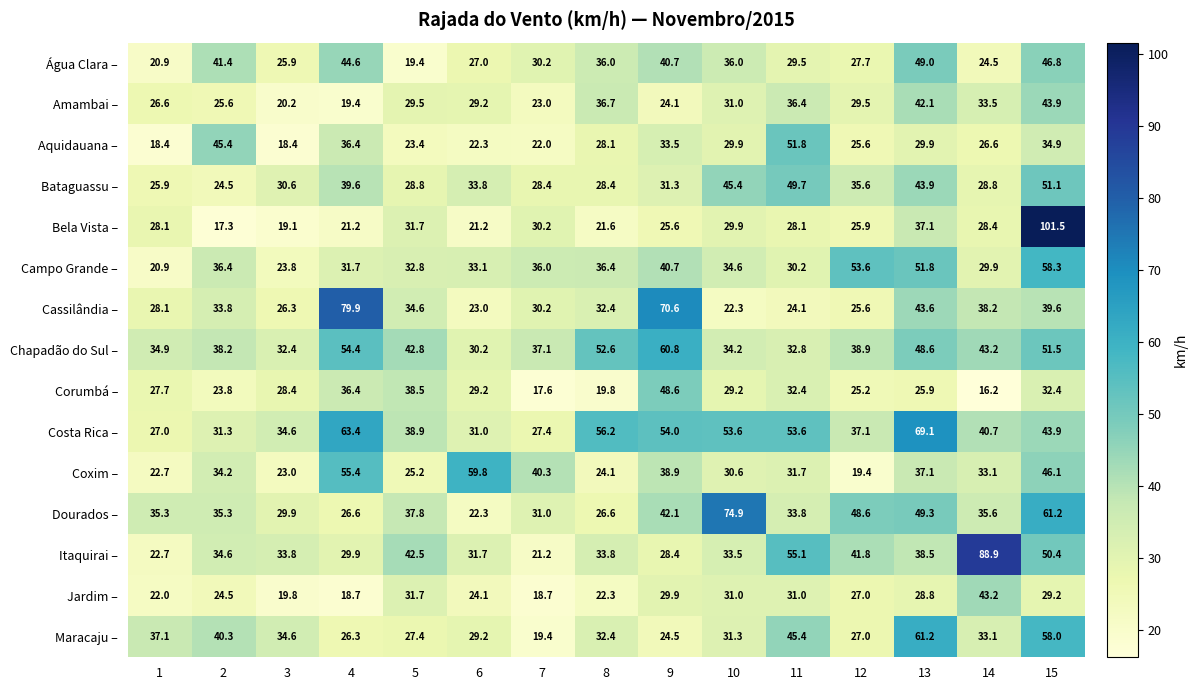

What is the lowest value of the Itaquirai – series?

21.2